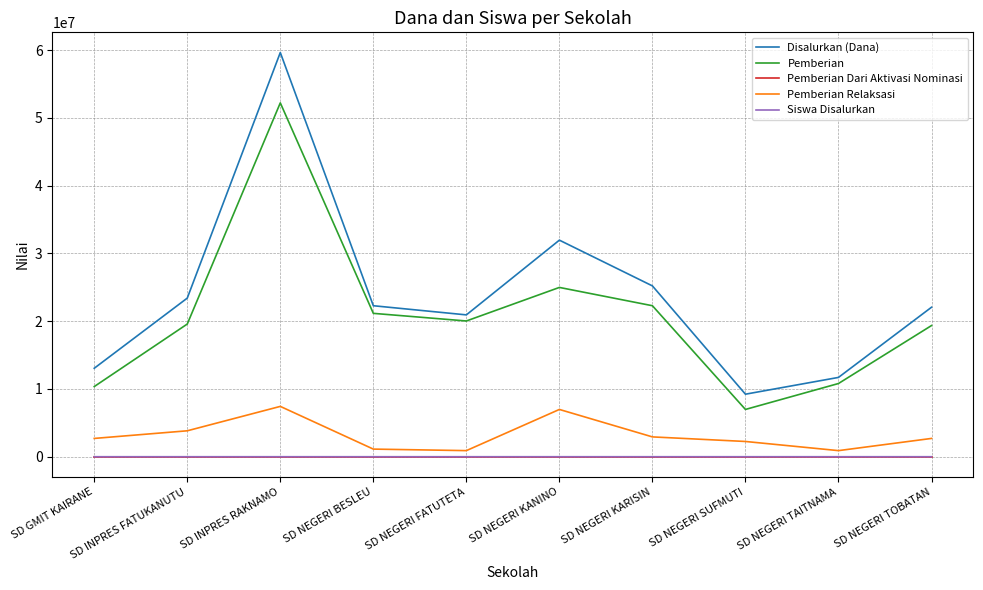

Does the chart have visible grid lines?

Yes